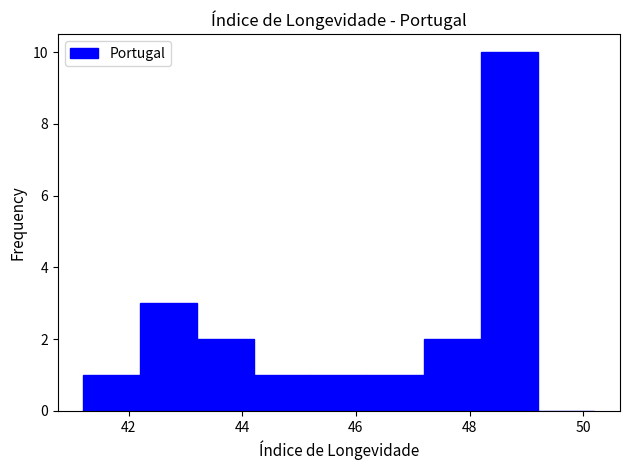

Reading left to right, list every bar in this chart as the range it spans on the x-axis followed by its height. The values are not printed on the chart, so give them approximately, as read against the axis.

41.2 to 42.2: 1
42.2 to 43.2: 3
43.2 to 44.2: 2
44.2 to 45.2: 1
45.2 to 46.2: 1
46.2 to 47.2: 1
47.2 to 48.2: 2
48.2 to 49.2: 10
49.2 to 50.2: 0